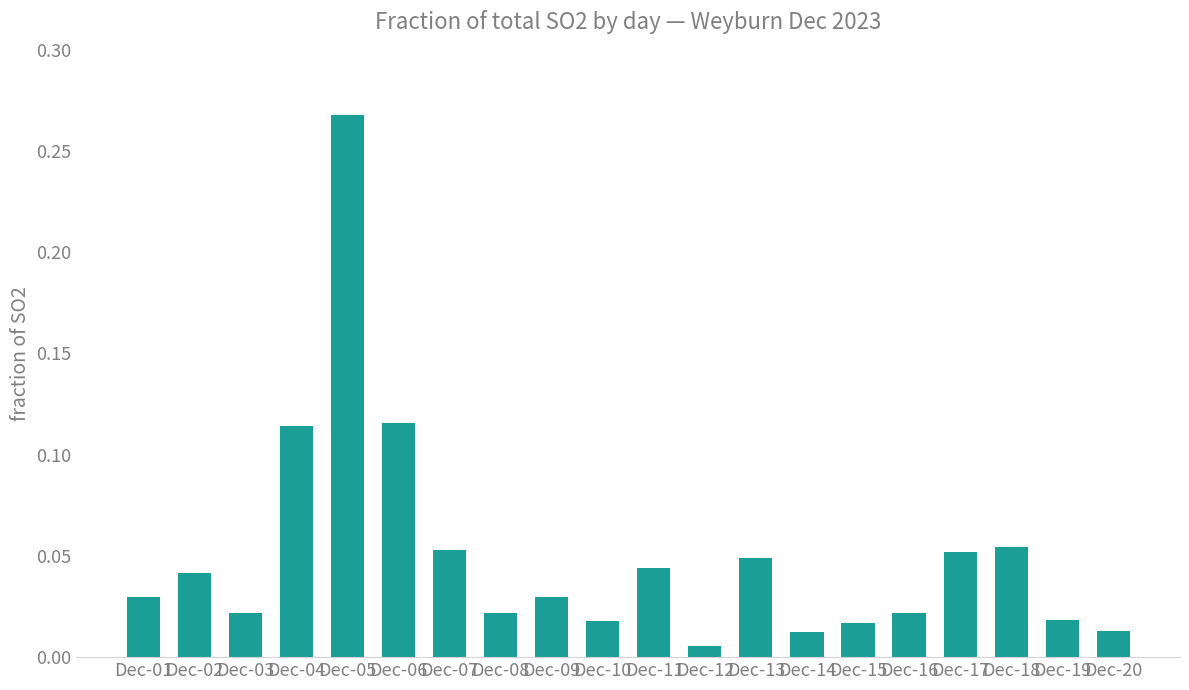

What is the sum of all values?

1.0